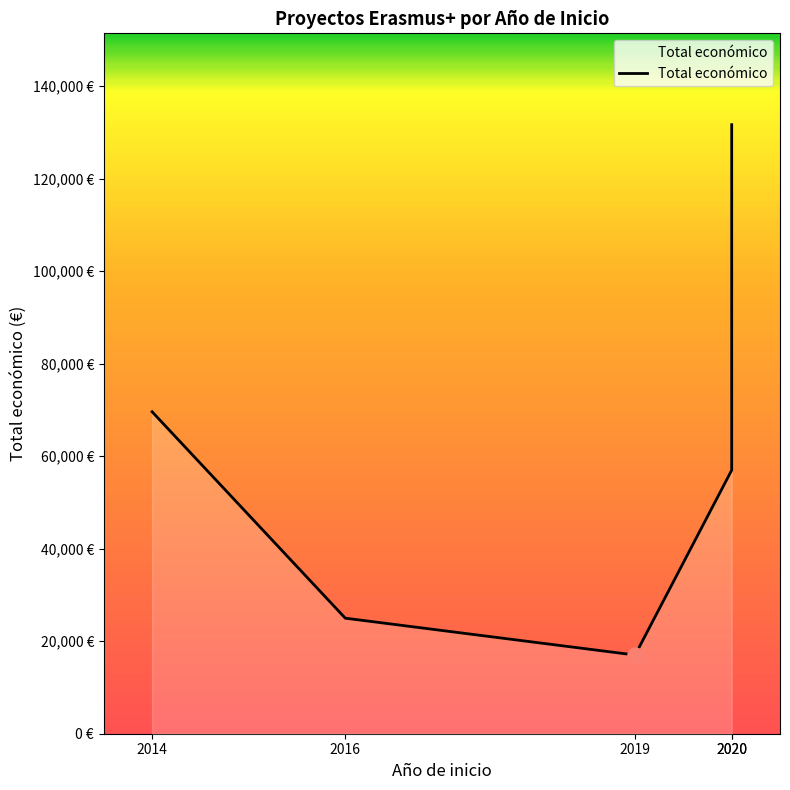

What is the ratio of the value at 2016 to the value at 2019?

1.5